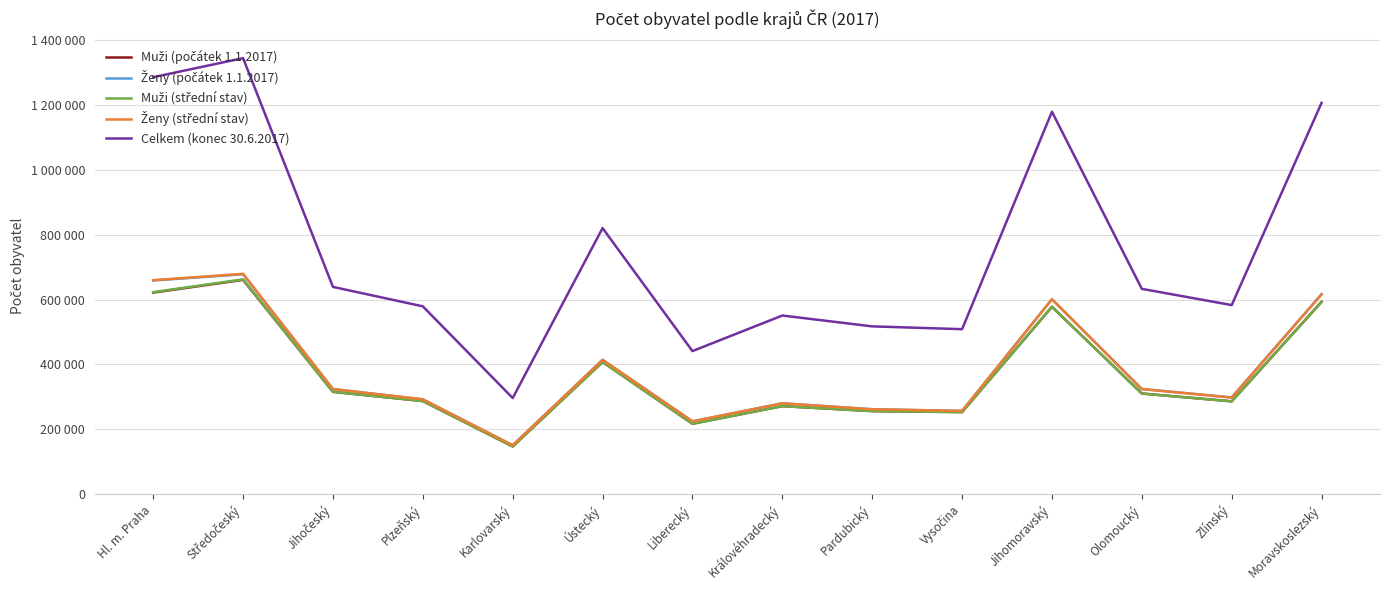

What is the difference between the highest and lowest values at Jihočeský?

324006